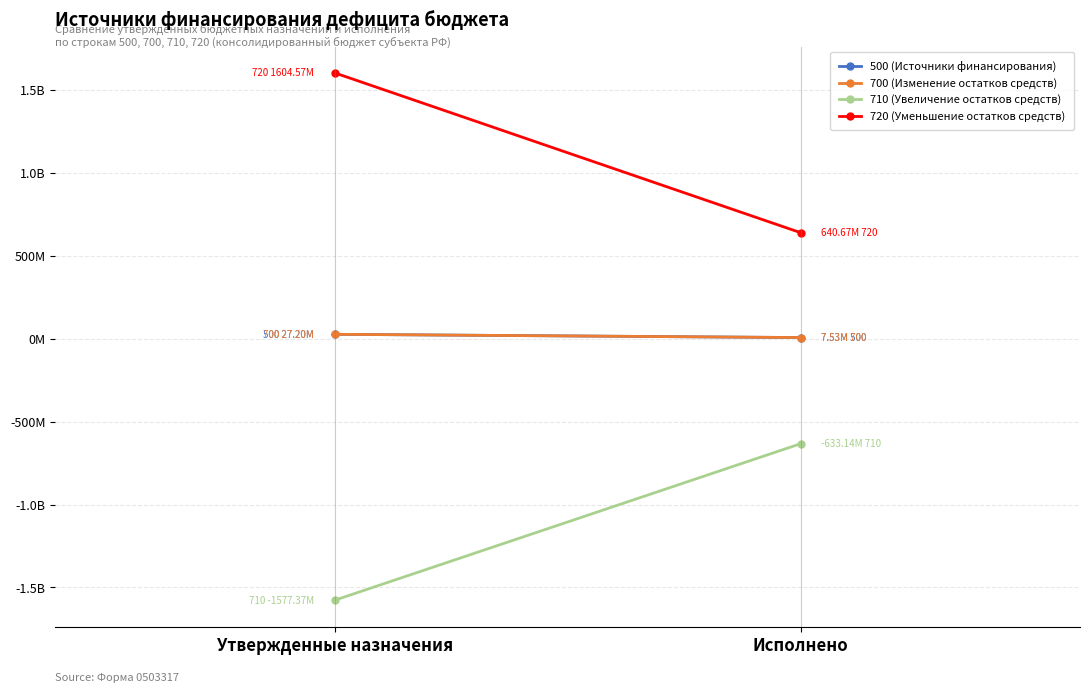

What is the value of the 700 (Изменение остатков средств) point at the 2nd from the left?

7530333.2